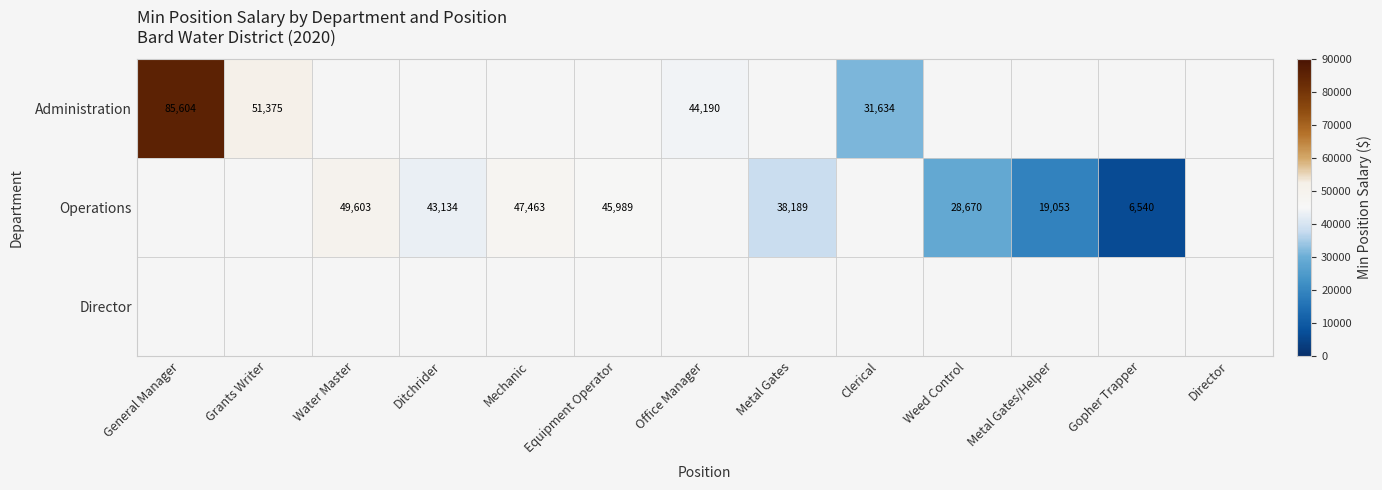

Is it true that Administration equals 23685 at Office Manager?

False